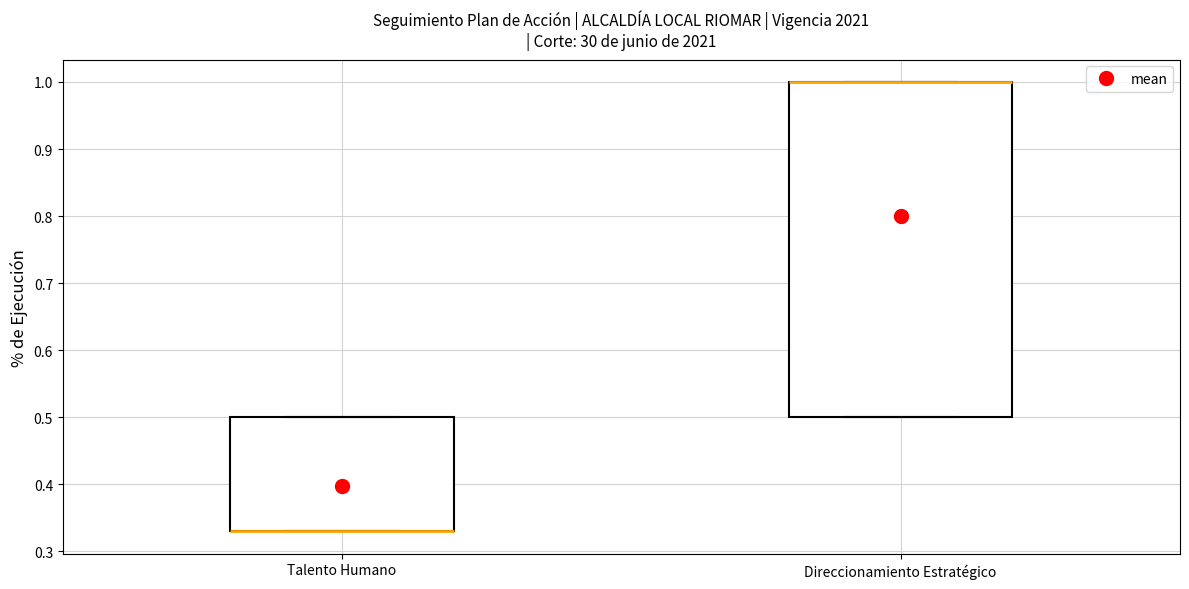

Where is the lower edge of the box for Talento Humano on the y-axis? The values are not printed on the chart, so give them approximately, as read against the axis.

0.33